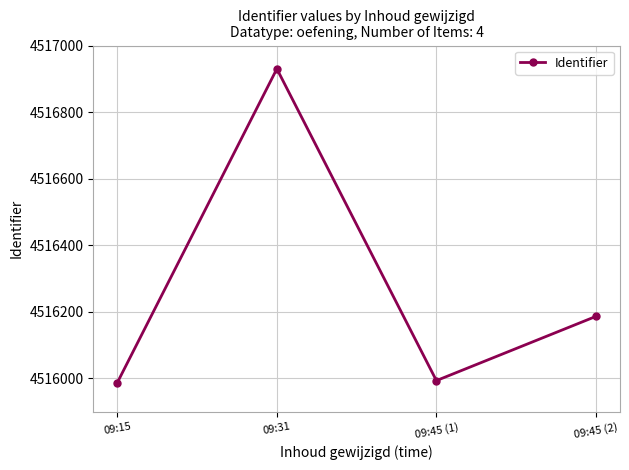

Does the chart display data point markers on the line(s)?

Yes